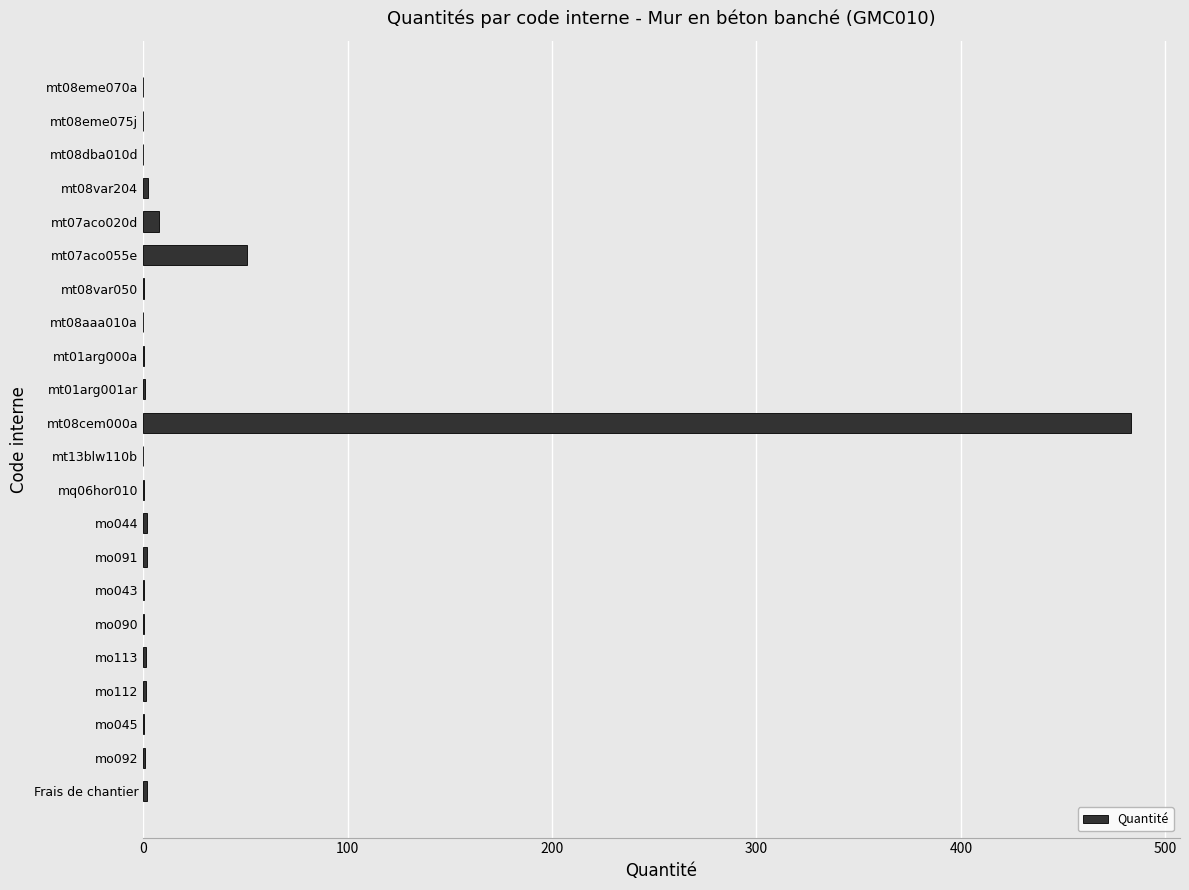

The chart shows a value of 483.0 at mt08cem000a. True or false?

True